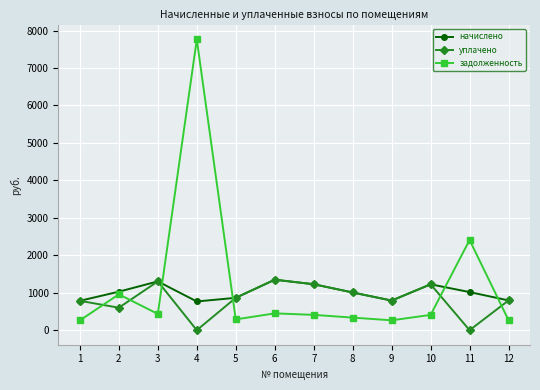

The уплачено series shows 1923.2 at 6. True or false?

False